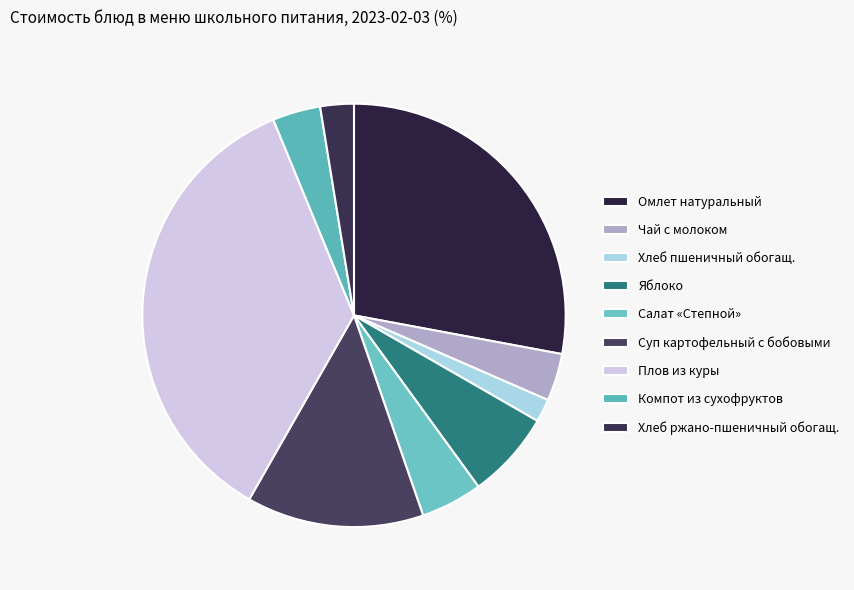

To the nearest percent, what percentage of the pie is Хлеб пшеничный обогащ.?

2%